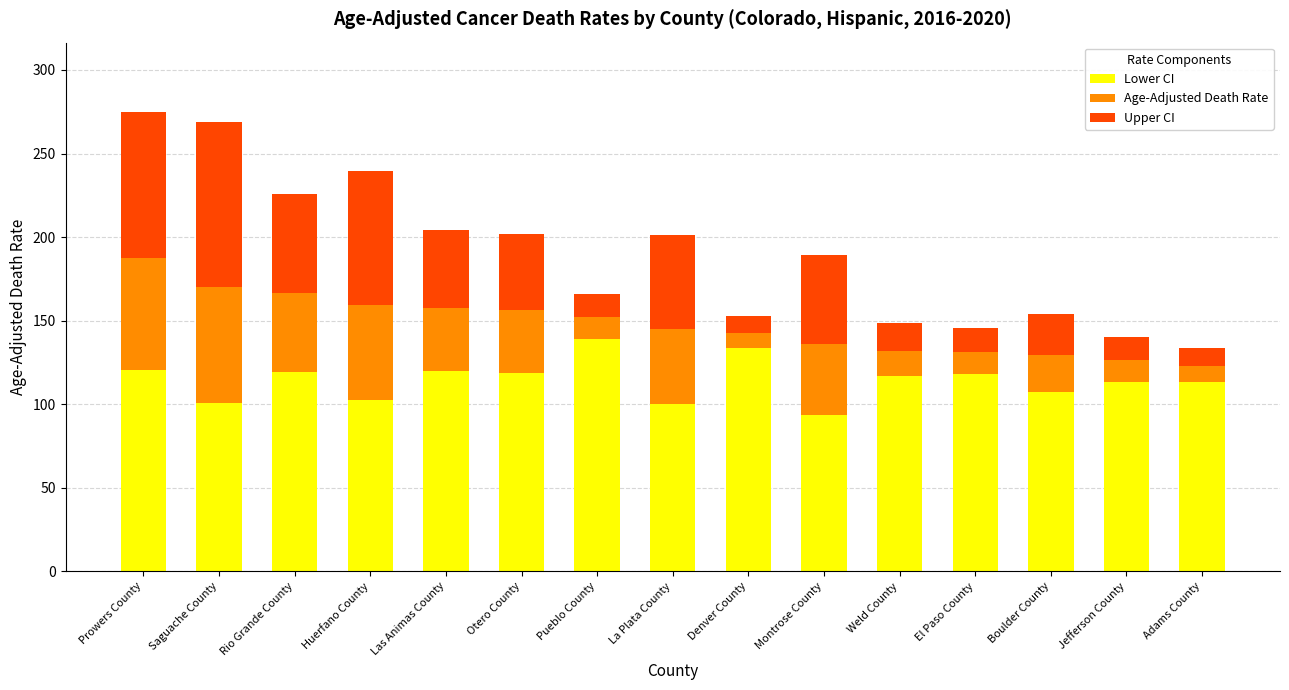

Count the number of data series in this chart.

3